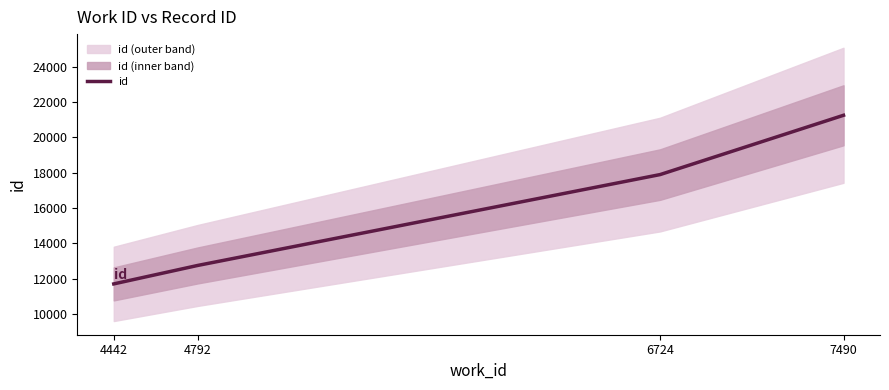

What is the difference between the second highest and minimum values?

6194